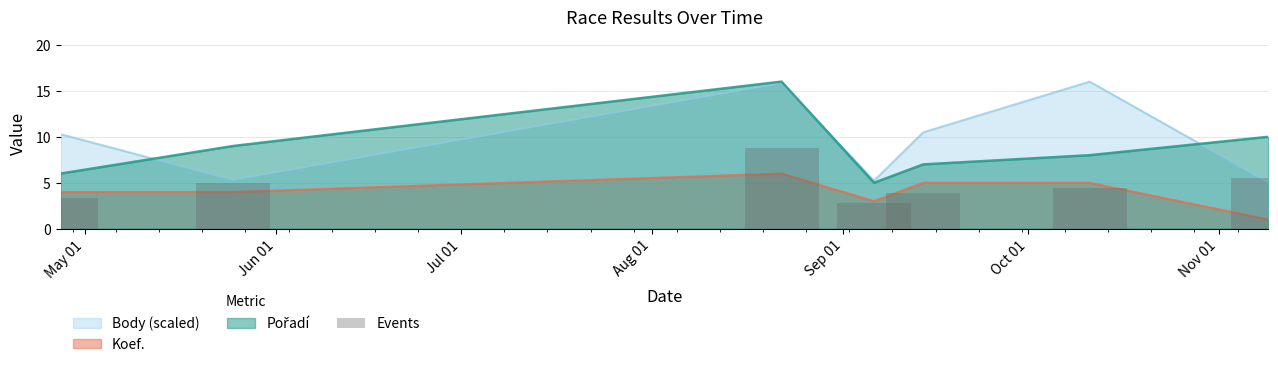

What is the approximate value of Koef. at 2013-04-27?

4.0